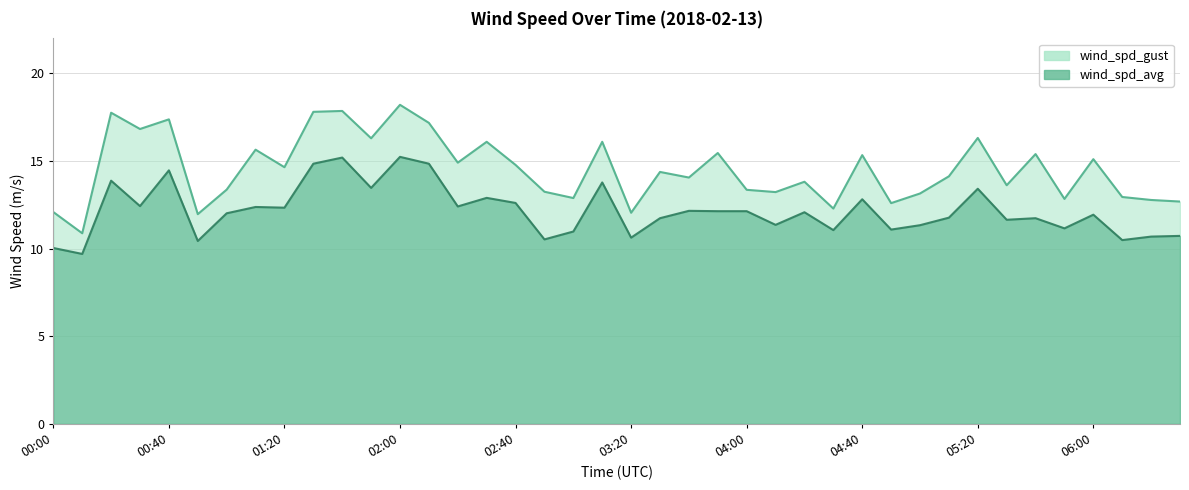

What is the label of the 37th point from the left?

06:00